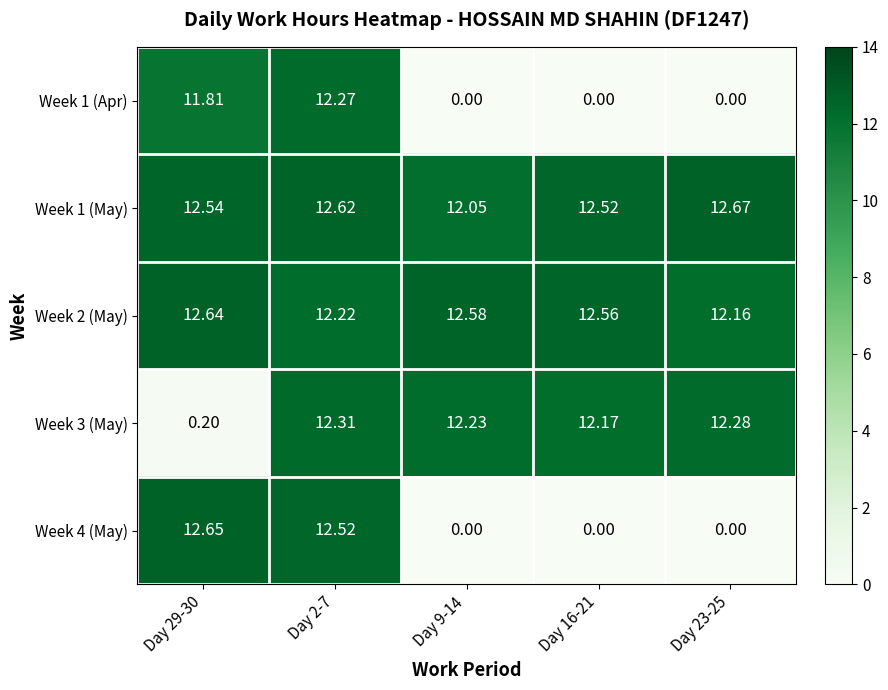

Is the value of Week 2 (May) at Day 29-30 greater than the value of Week 3 (May) at Day 9-14?

Yes